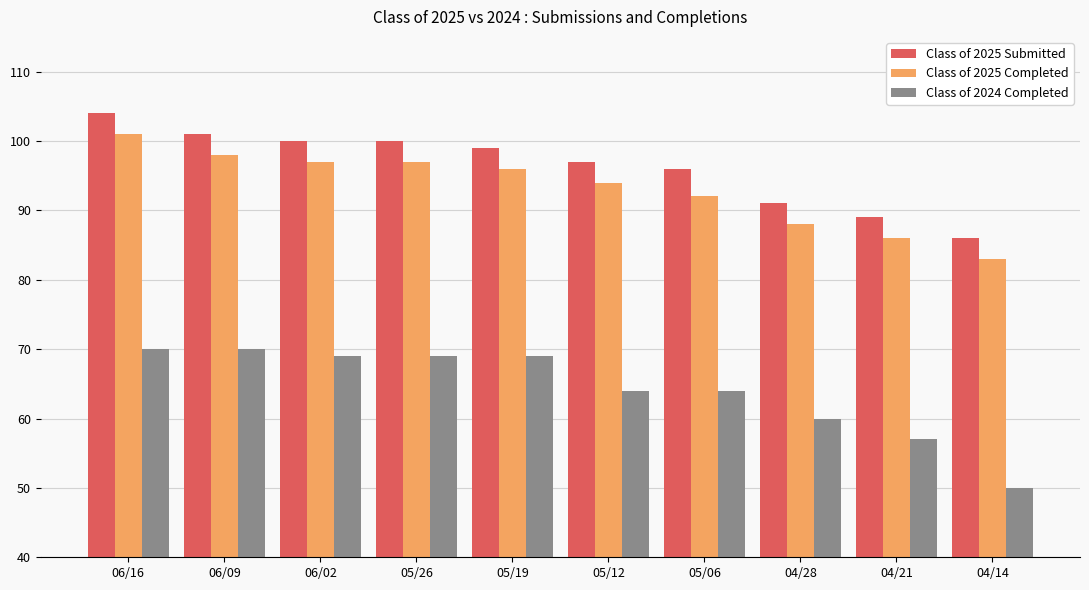

Which label corresponds to the smallest value in the chart?

04/14